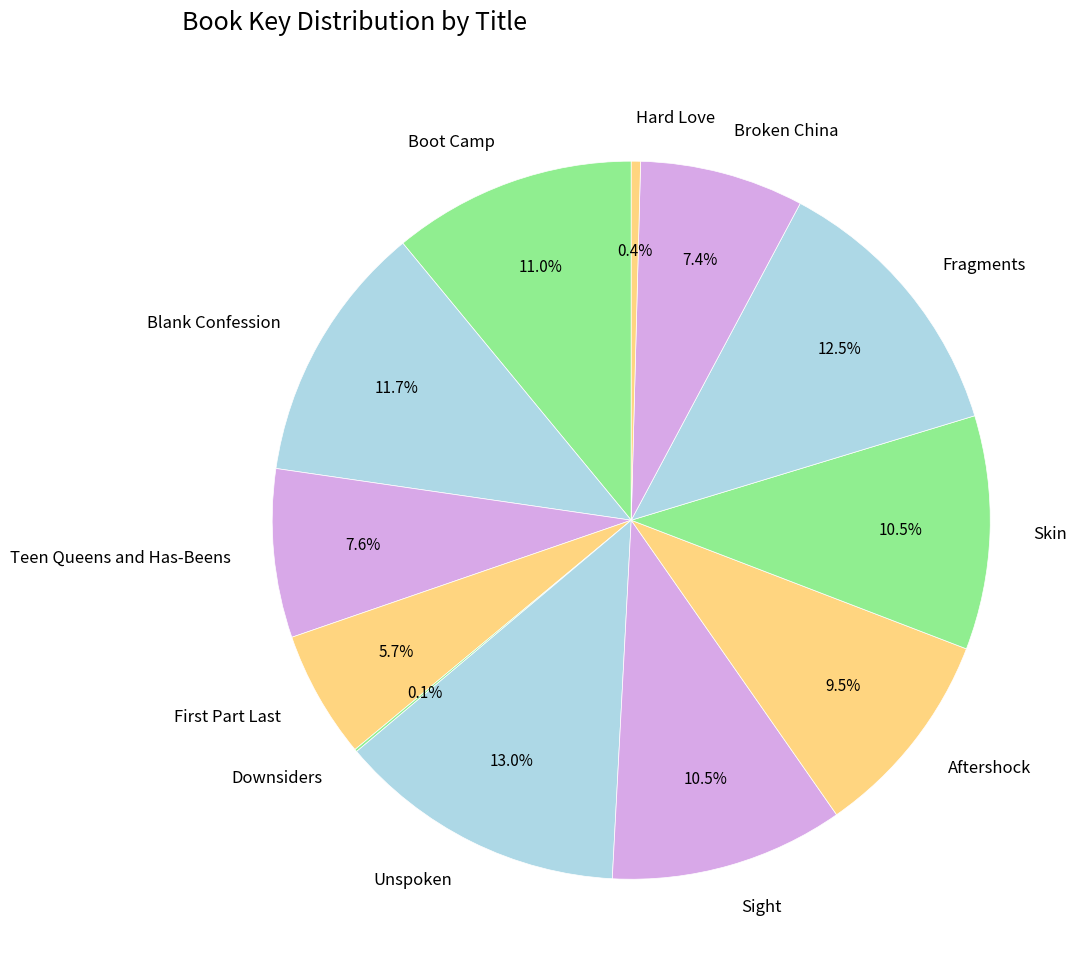

What is the total percentage of Skin and Boot Camp?

21.5%